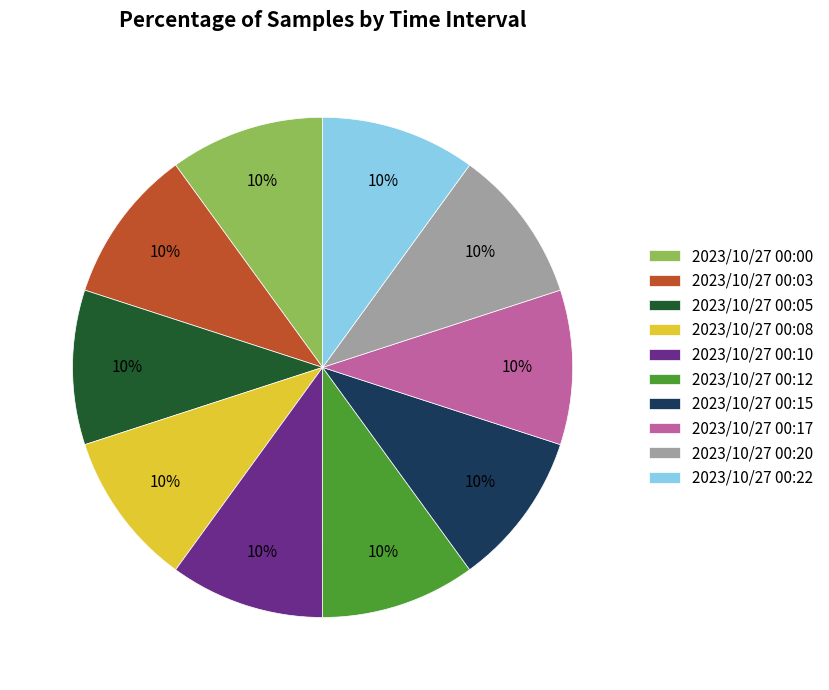

How many segments does this pie chart have?

10